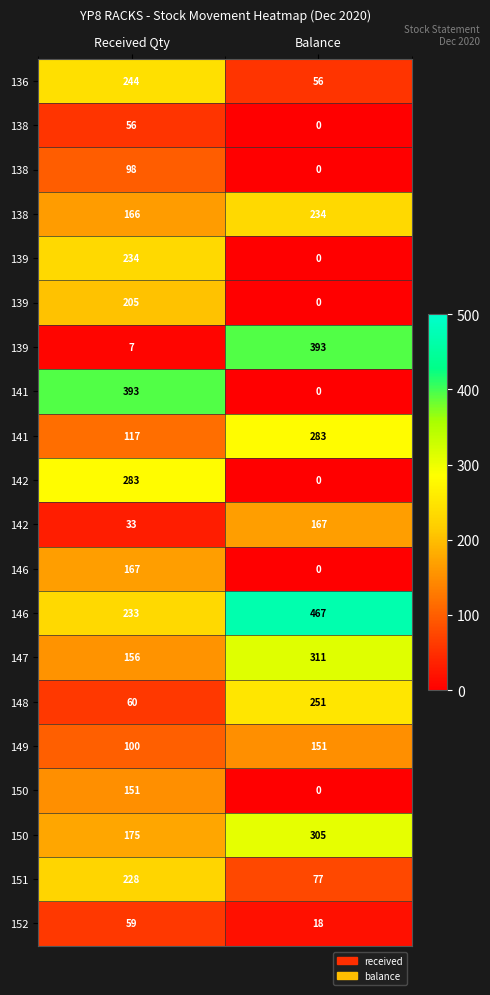

At how many categories does at least one series exceed 433?

1